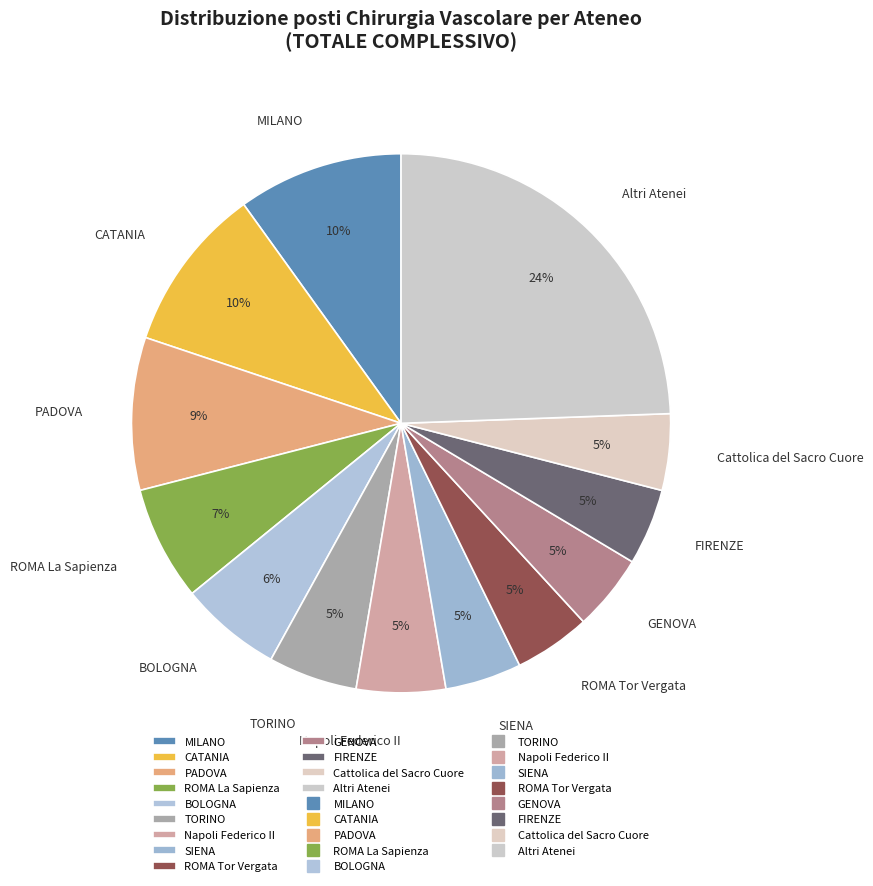

Between PADOVA and CATANIA, which is larger?

CATANIA